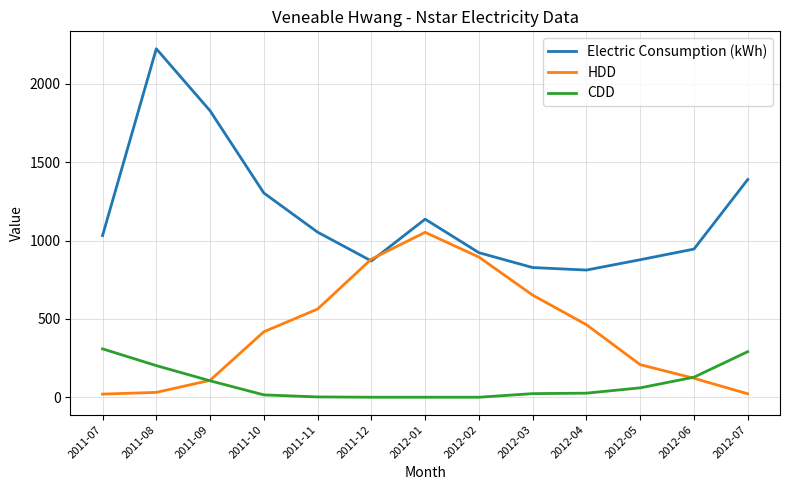

What is the maximum value shown in the chart?

2225